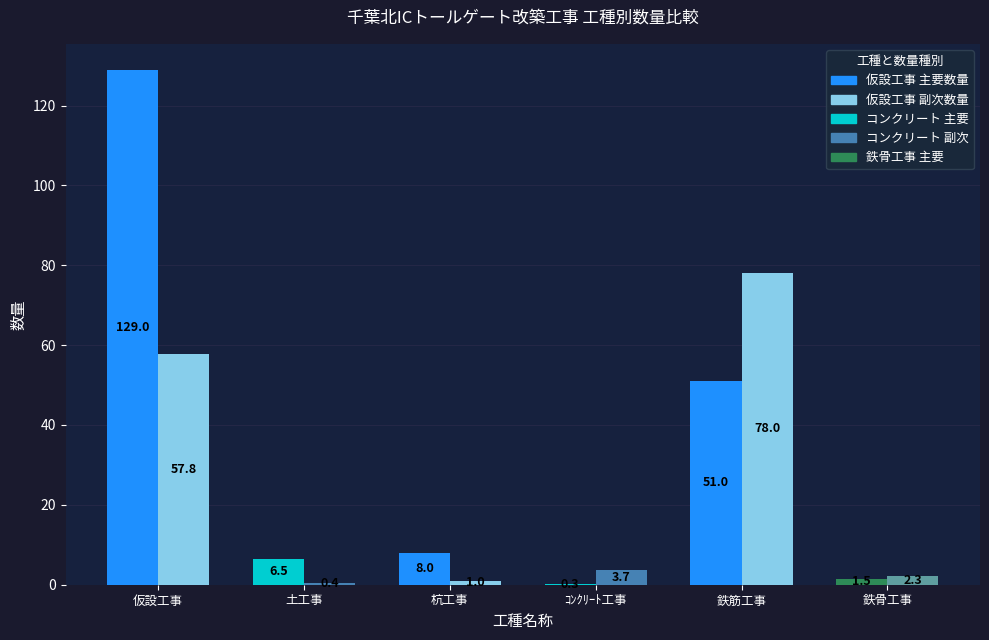

Which category has the highest value across all series?

仮設工事